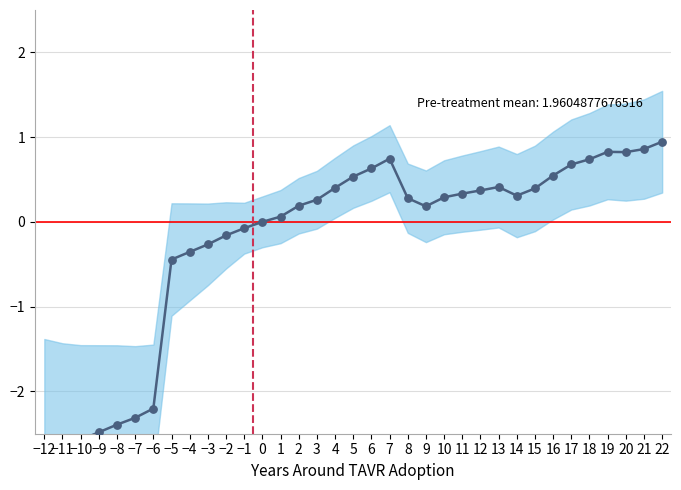

Between 18 and 4, which is larger?

18